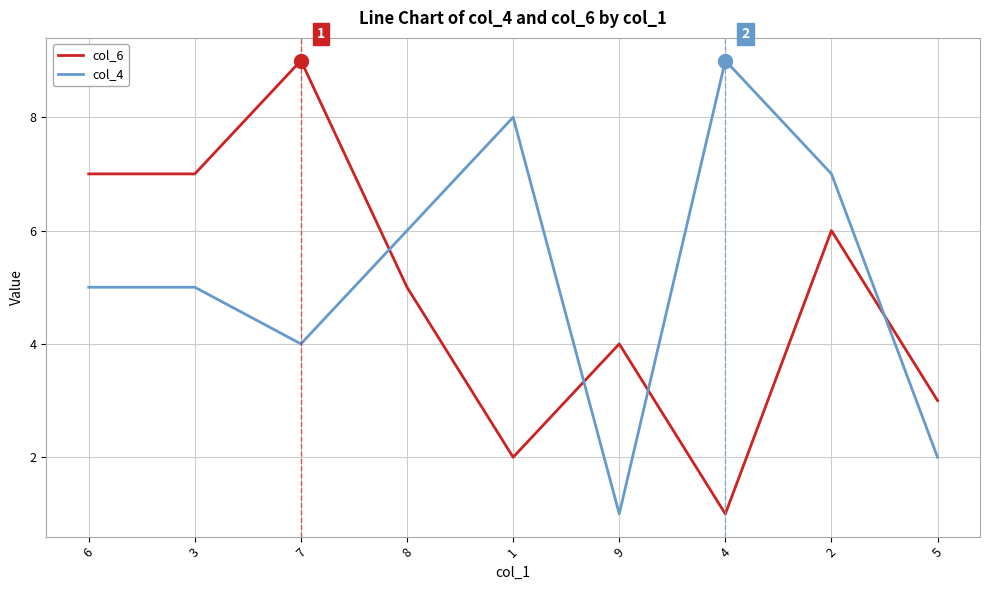

Count the col_6 values in the range 3 to 7.

6